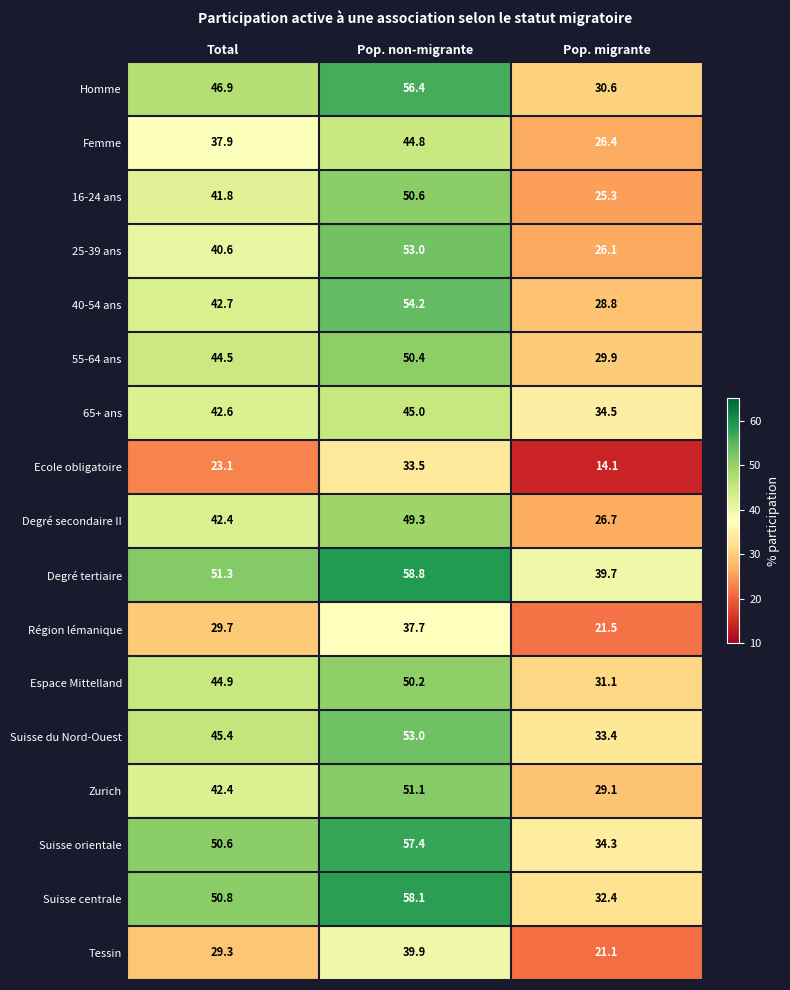

The Degré secondaire II series shows 24.2 at Total. True or false?

False